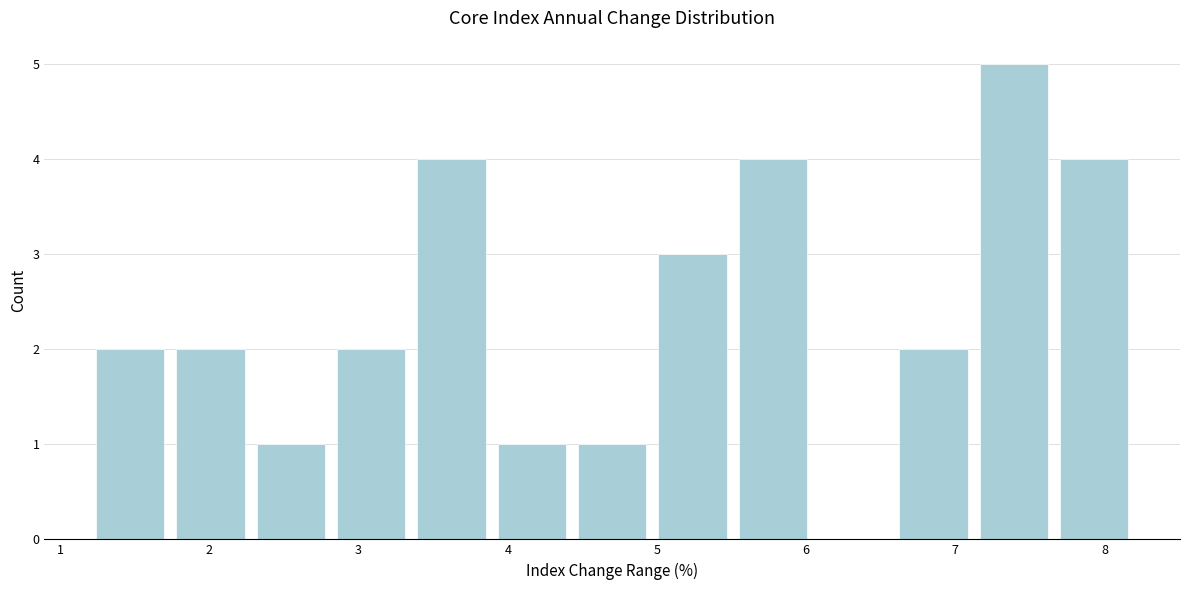

Reading left to right, transcribe this chart: for each bar, give the range it covers on the x-axis and its height. Neither the bar edges nor the heights are printed on the chart, so give them approximately, as read against the axes.

1.2 to 1.7: 2
1.7 to 2.3: 2
2.3 to 2.8: 1
2.8 to 3.4: 2
3.4 to 3.9: 4
3.9 to 4.4: 1
4.4 to 5.0: 1
5.0 to 5.5: 3
5.5 to 6.0: 4
6.0 to 6.6: 0
6.6 to 7.1: 2
7.1 to 7.7: 5
7.7 to 8.2: 4